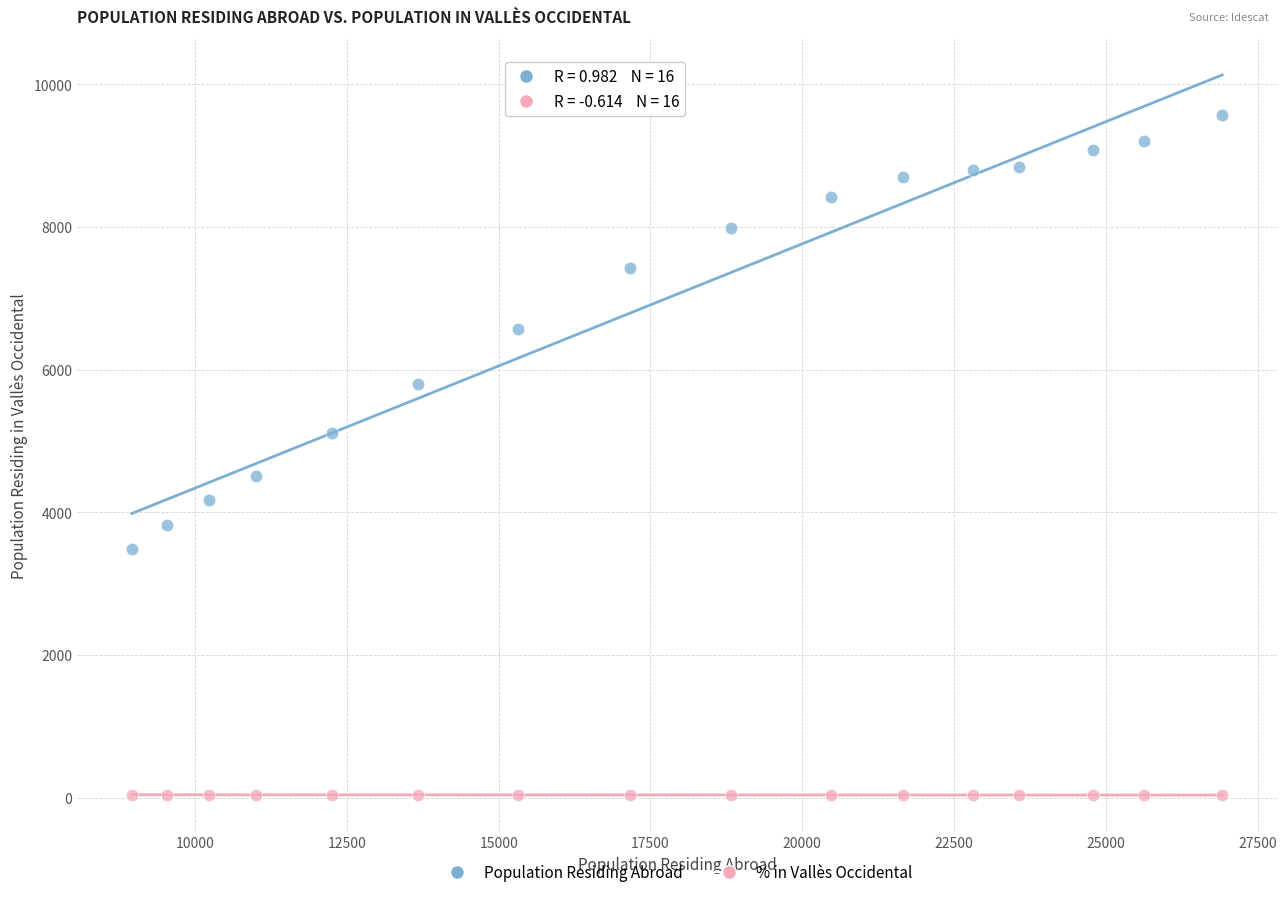

Across all data points, what is the range of Y values (max minus min)?

9530.5